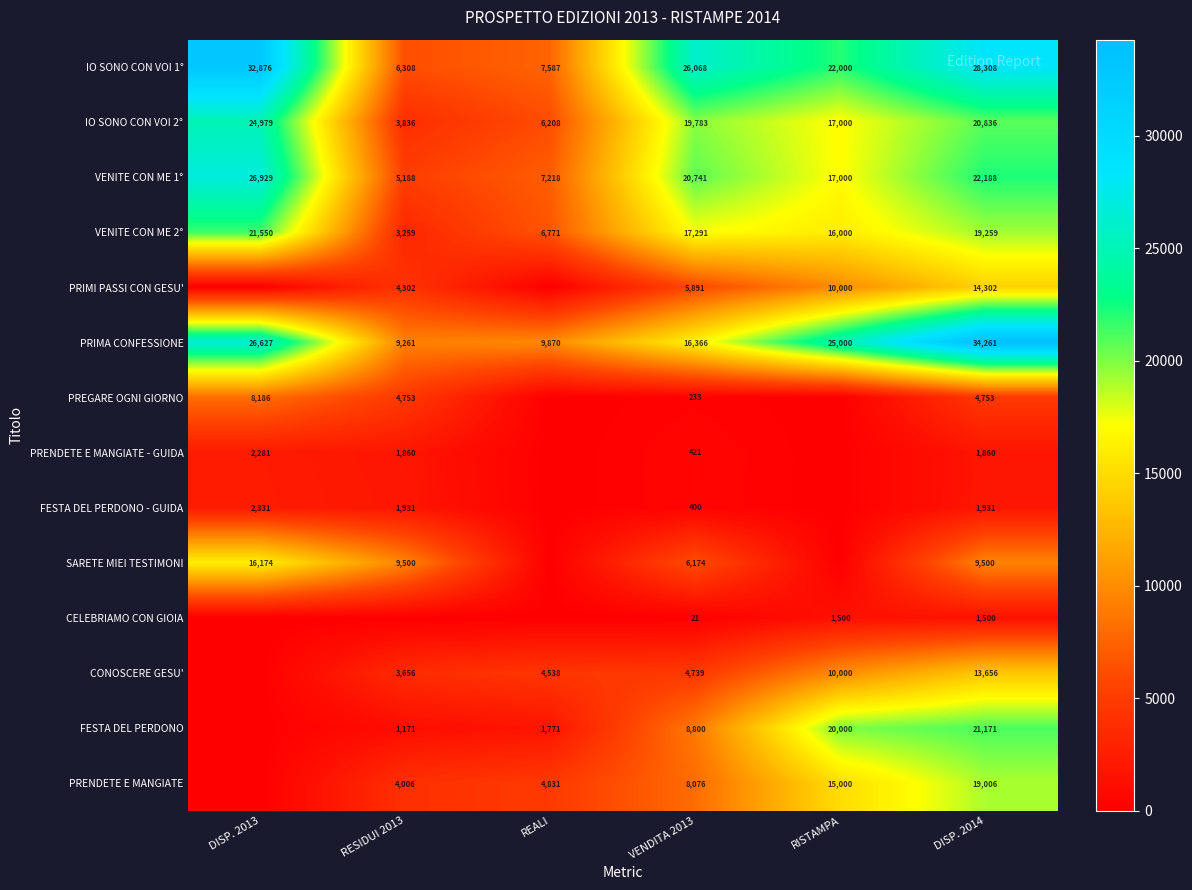

True or false: IO SONO CON VOI 1° has a value of 17579 at DISP. 2013.

False